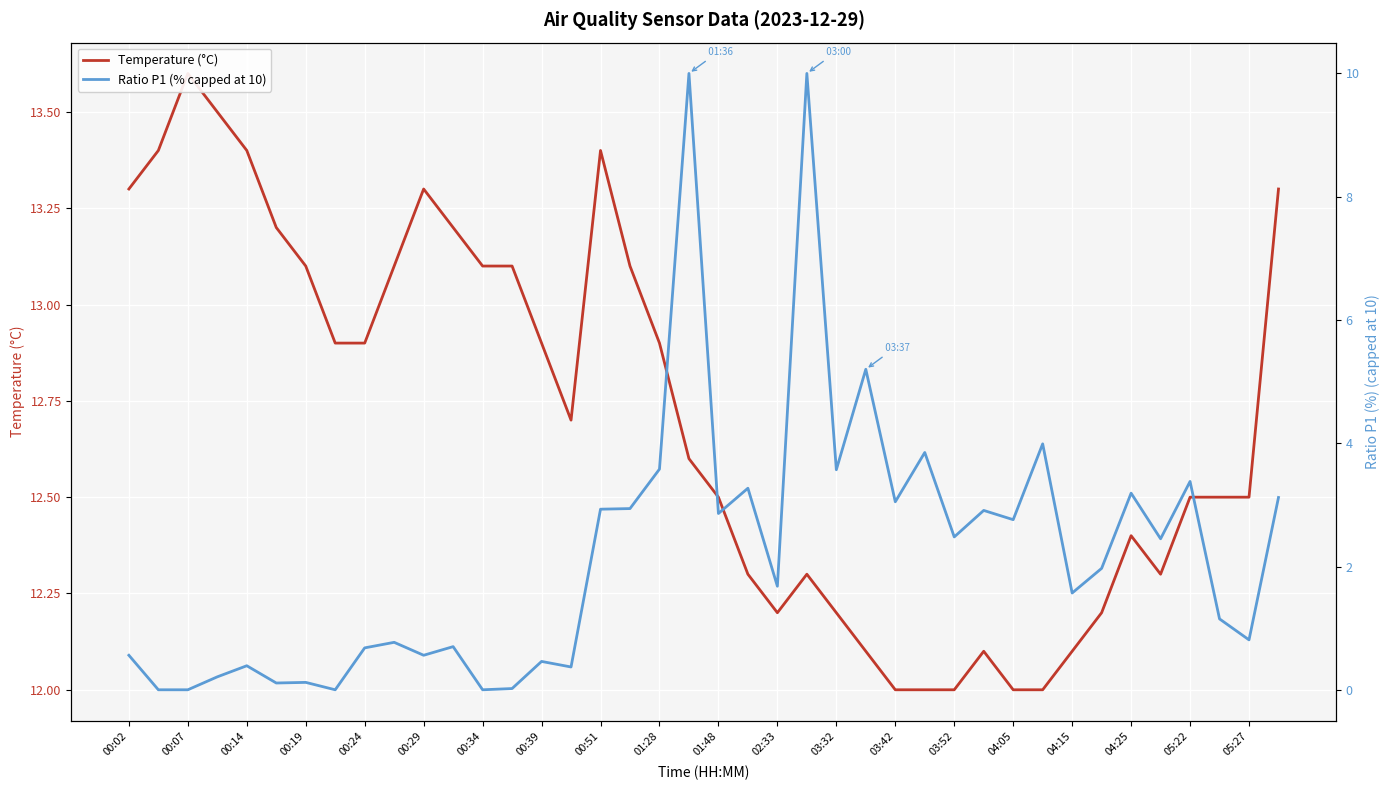

True or false: Temperature (°C) and Ratio P1 (% capped at 10) intersect in this chart.

False